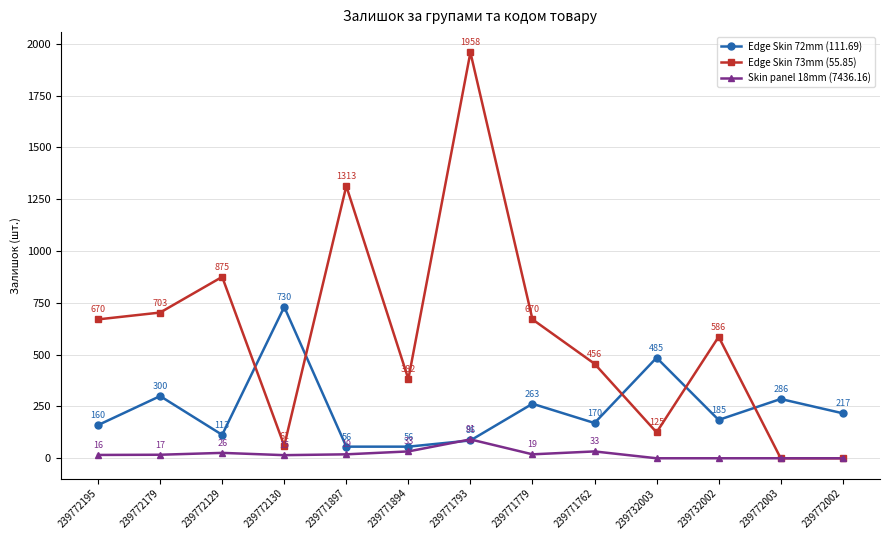

Reading left to right, list all the values displayed in this chart.

Edge Skin 72mm (111.69): 239772195=160	239772179=300	239772129=113	239772130=730	239771897=56	239771894=56	239771793=86	239771779=263	239771762=170	239732003=485	239732002=185	239772003=286	239772002=217
Edge Skin 73mm (55.85): 239772195=670	239772179=703	239772129=875	239772130=61	239771897=1313	239771894=382	239771793=1958	239771779=670	239771762=456	239732003=125	239732002=586	239772003=0	239772002=0
Skin panel 18mm (7436.16): 239772195=16	239772179=17	239772129=26	239772130=15	239771897=19	239771894=33	239771793=91	239771779=19	239771762=33	239732003=0	239732002=0	239772003=0	239772002=0